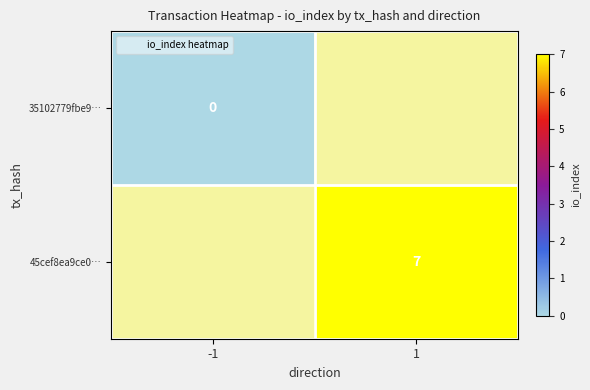

The 35102779fbe9… series shows 0.0 at -1. True or false?

True